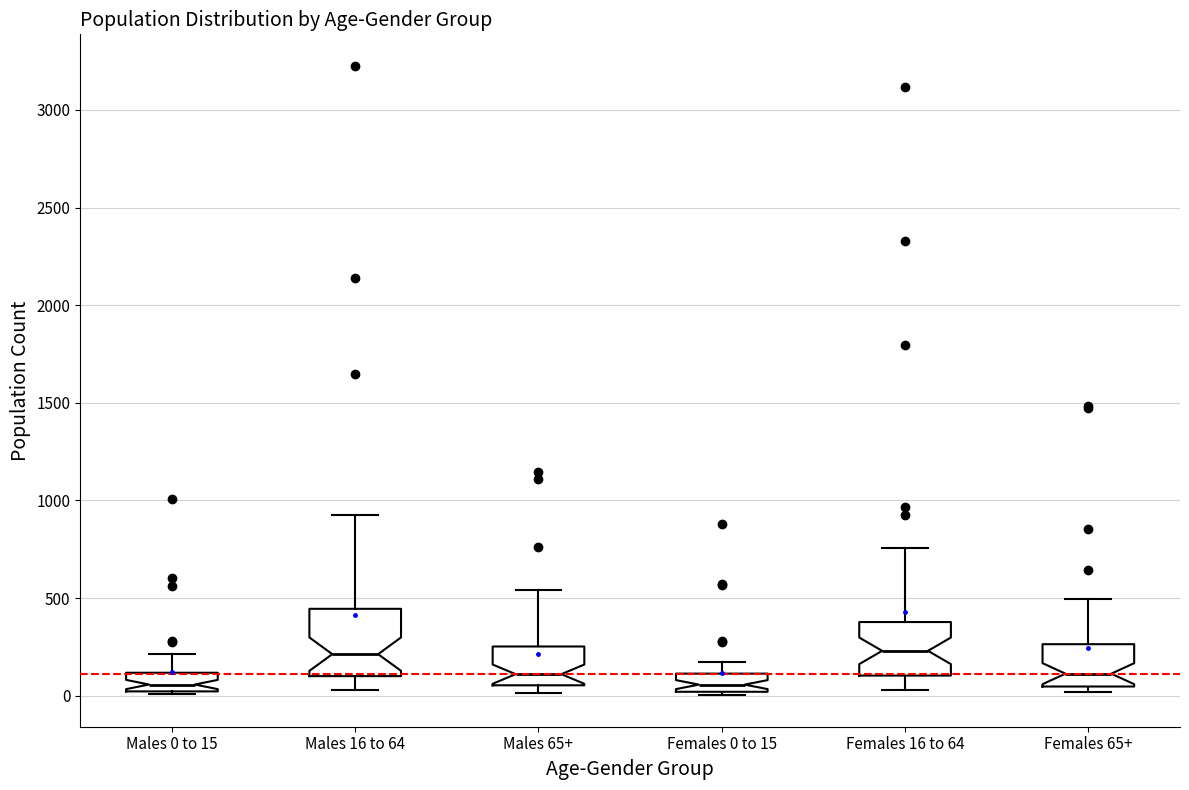

Where is the upper edge of the box for Females 65+ on the y-axis? The values are not printed on the chart, so give them approximately, as read against the axis.

250